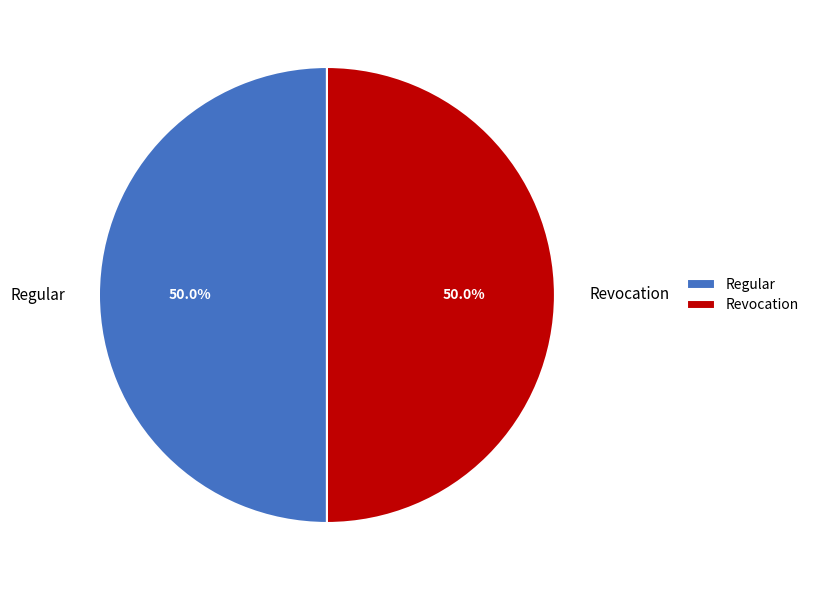

Combined, do Regular and Revocation account for over 50%?

Yes